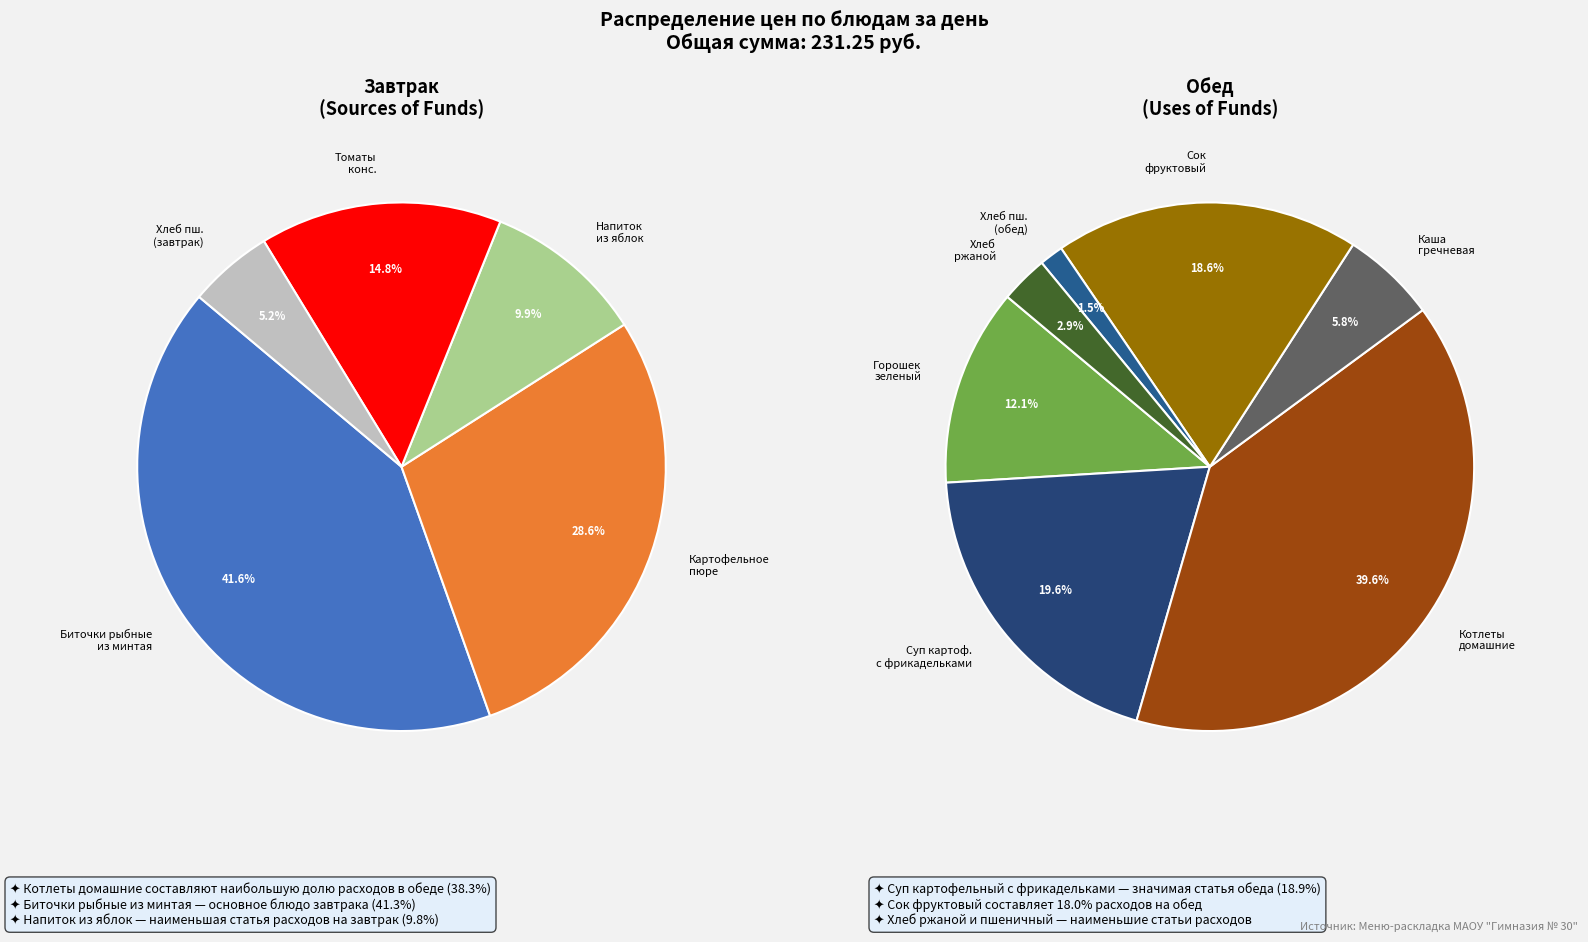

Which slice is the smallest?

Хлеб пшеничный (обед)